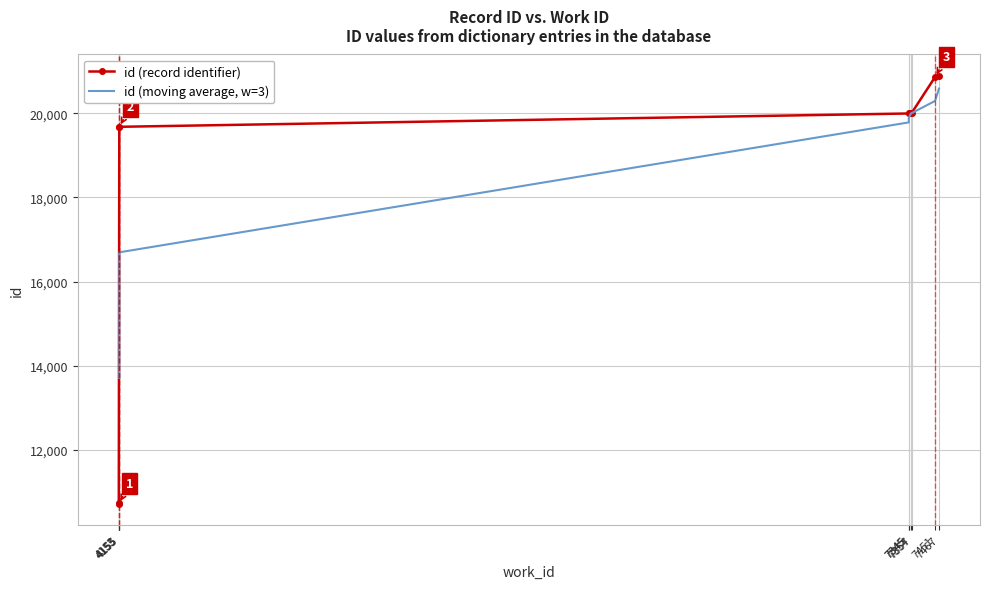

Rank the categories by value from highest to lowest.

7467, 7451, 7357, 7354, 7345, 7345, 4155, 4155, 4153, 4153